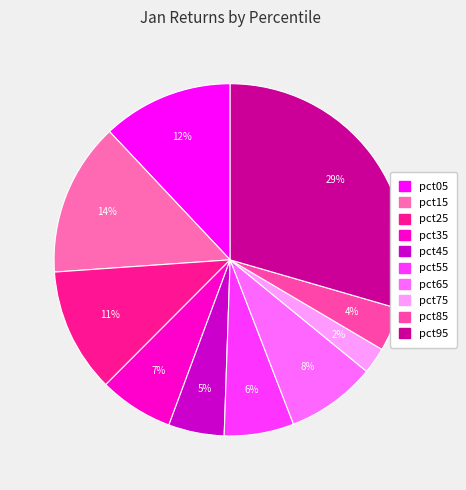

How many segments does this pie chart have?

10